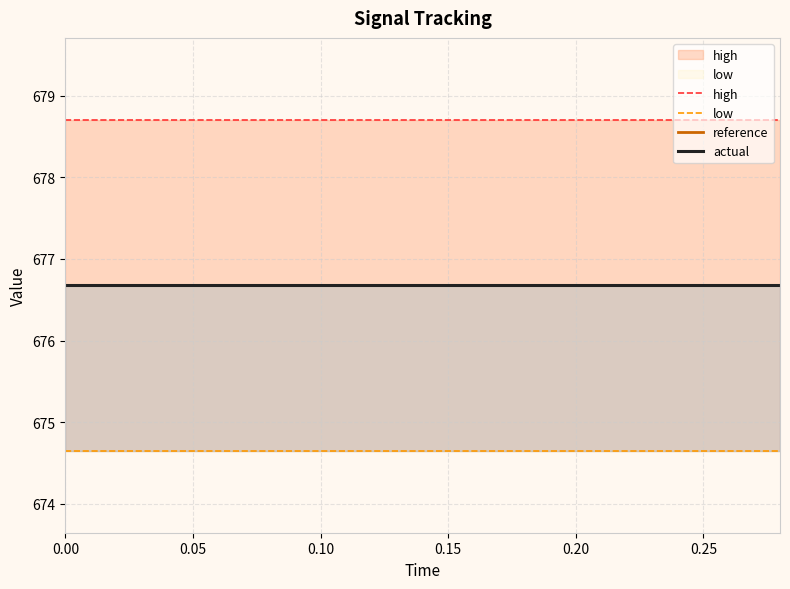

At how many categories does at least one series exceed 674?

15